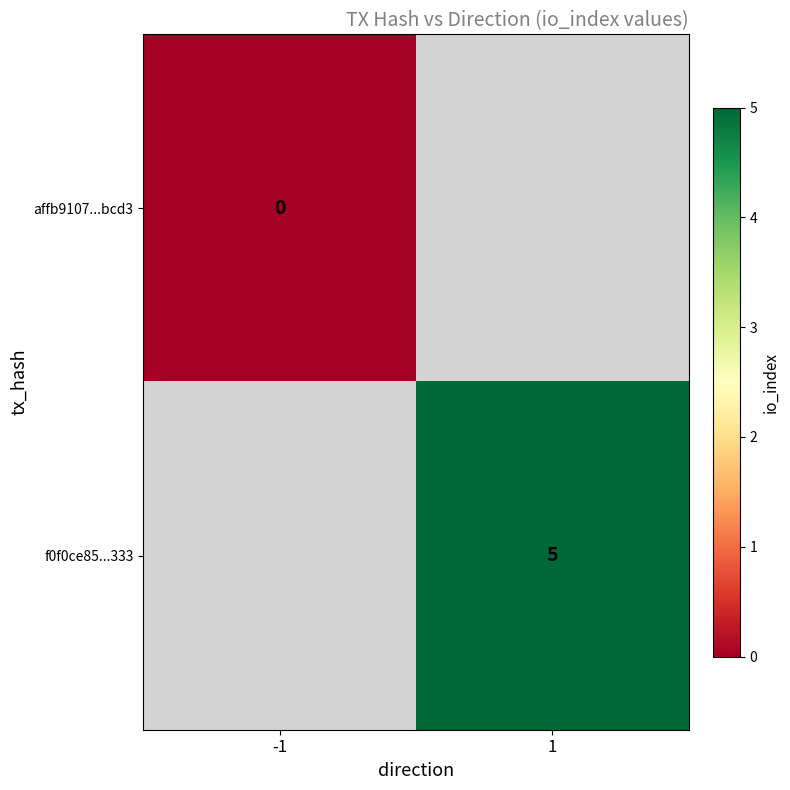

Is it true that f0f0ce85...333 equals 5 at 1?

True